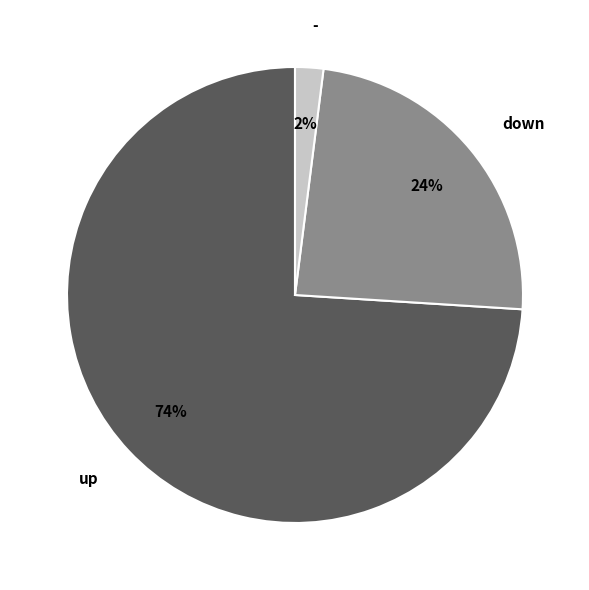

The down slice represents 24% of the pie. True or false?

True